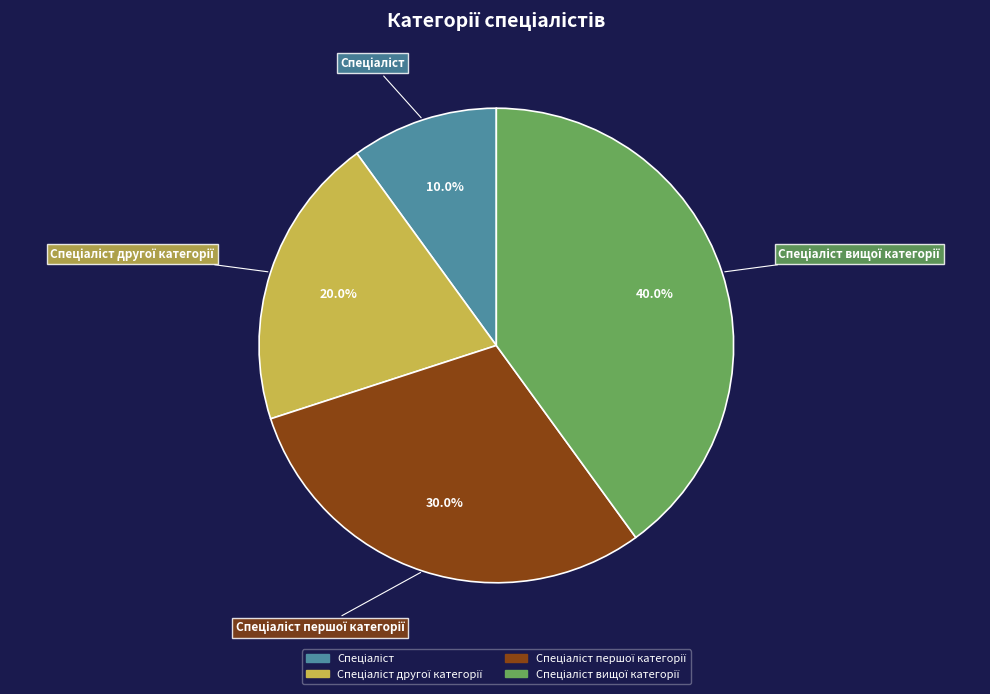

Is there a majority slice in this chart?

No